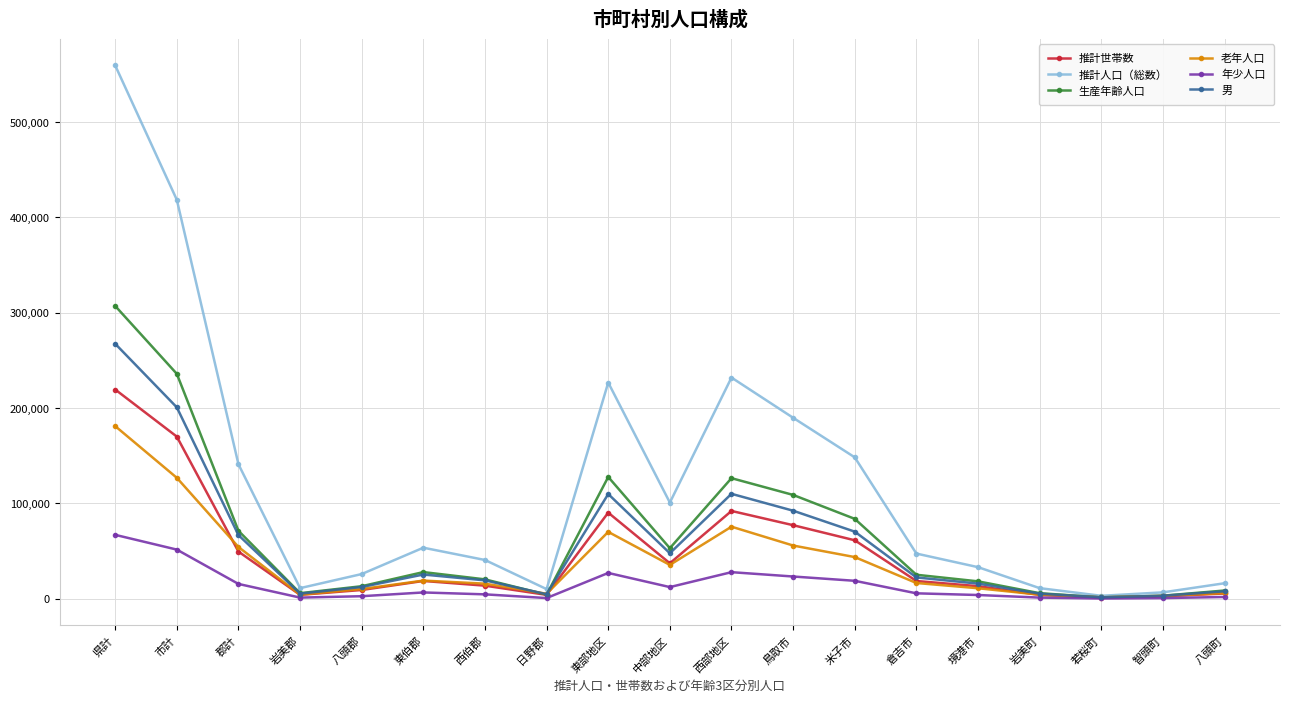

What is the difference between the highest and lowest values at 県計?

492287